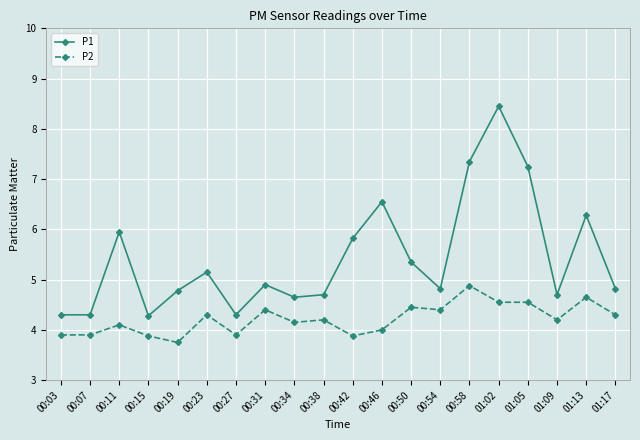

What are all the series names shown in the legend?

P1, P2